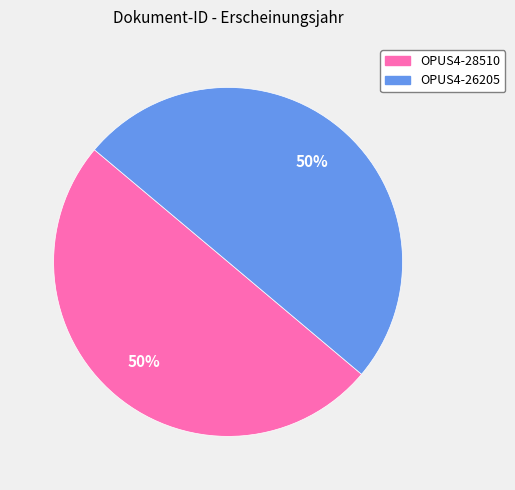

To the nearest percent, what is the combined percentage of OPUS4-28510 and OPUS4-26205?

100%